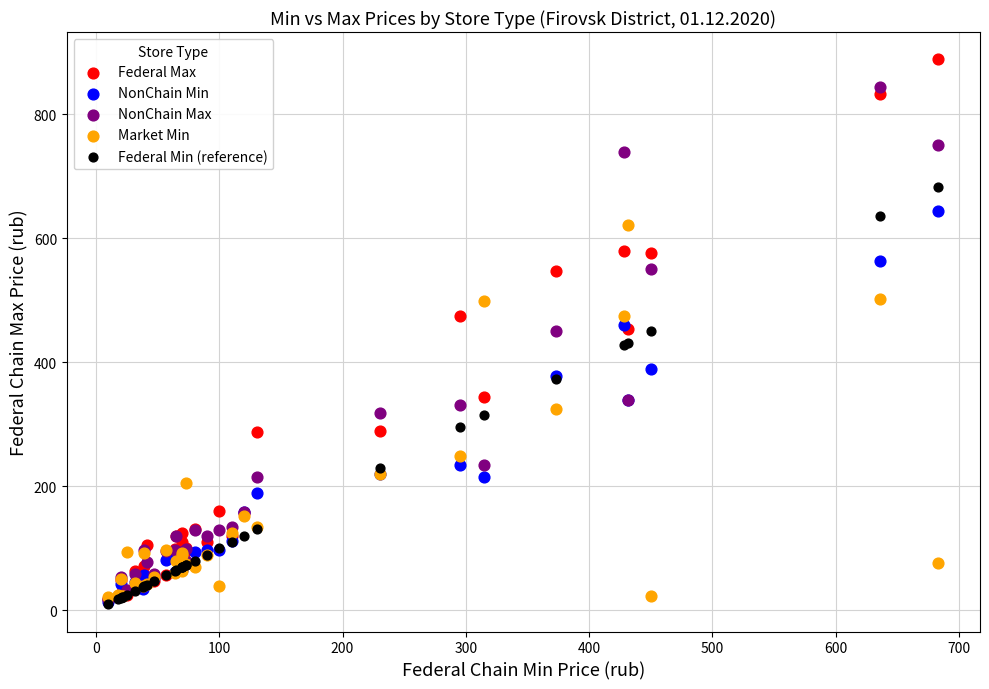

What are all the series names shown in the legend?

Federal Max, NonChain Min, NonChain Max, Market Min, Federal Min (reference)